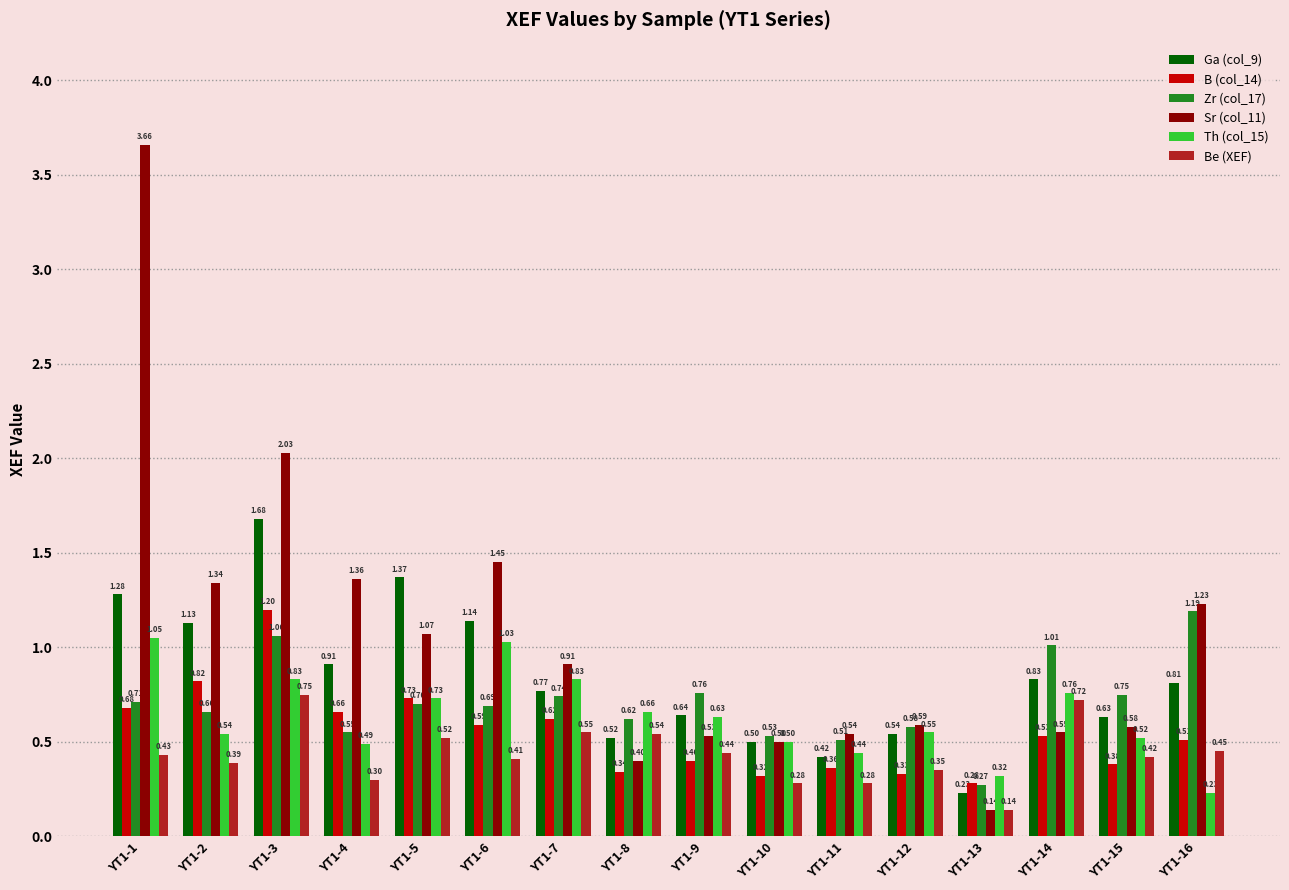

Count the B (col_14) values in the range 0 to 1.

15